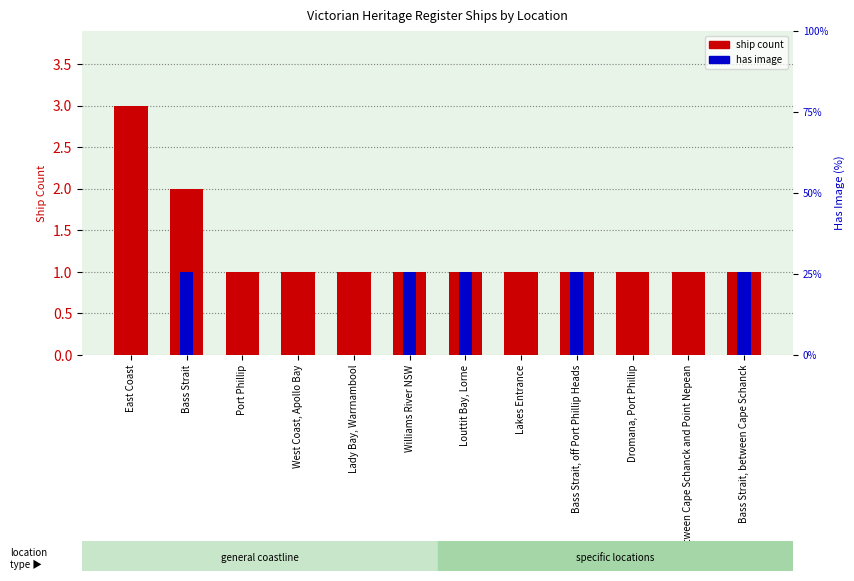

How many has image values are between 0 and 1?

12